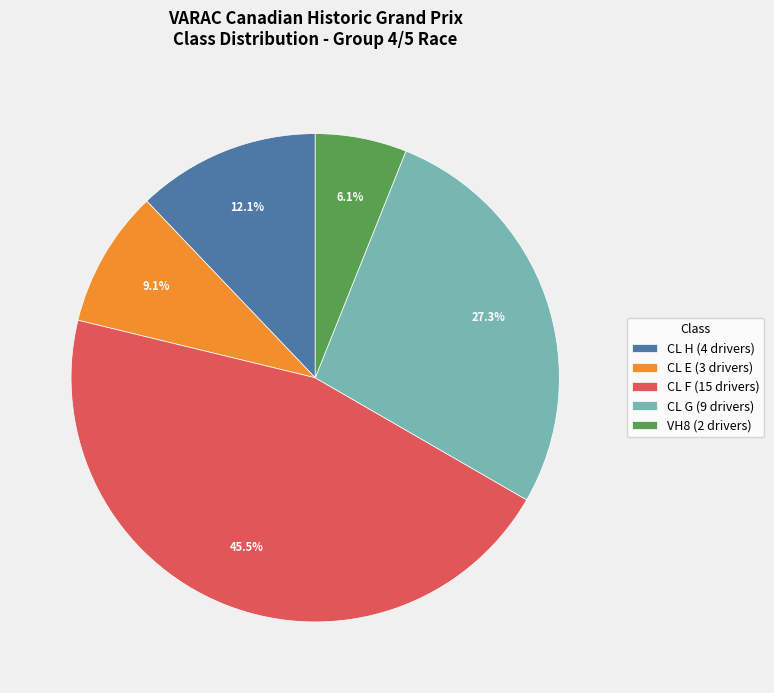

To the nearest percent, what portion does CL G represent?

27%